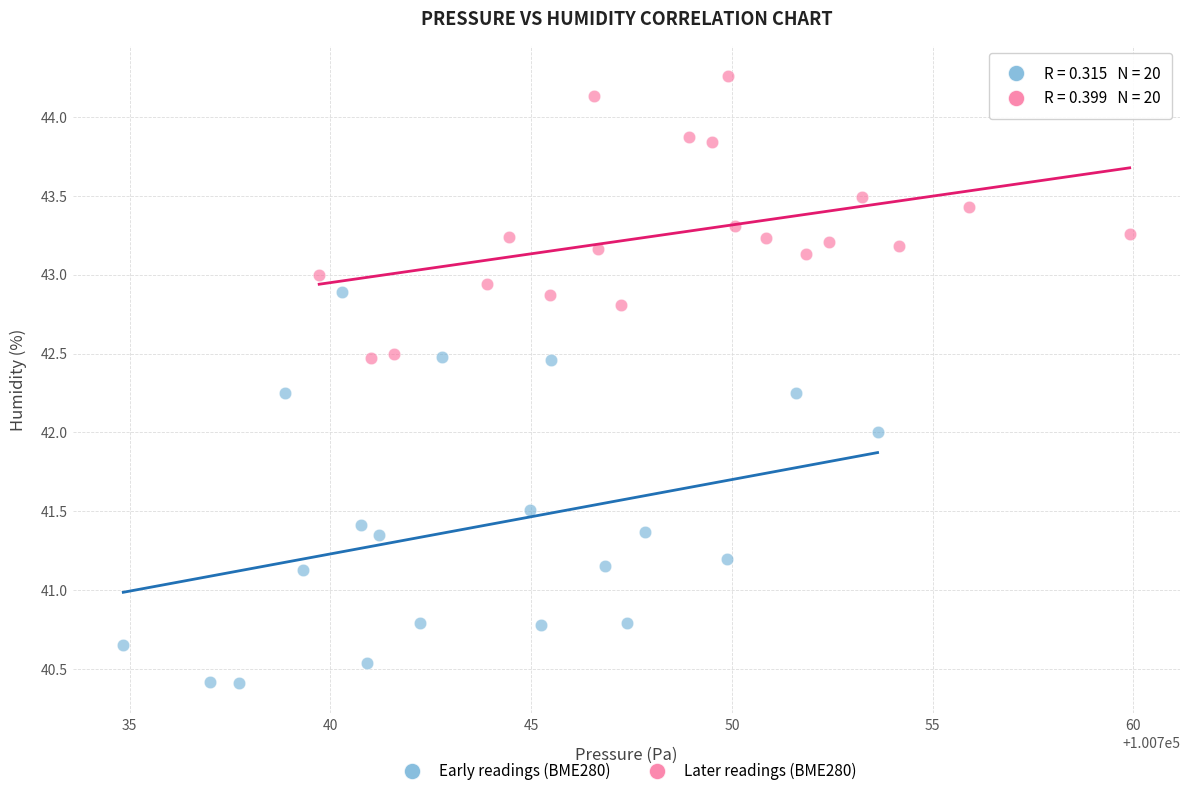

Which series has the largest Y range (max minus min)?

Early readings (BME280)